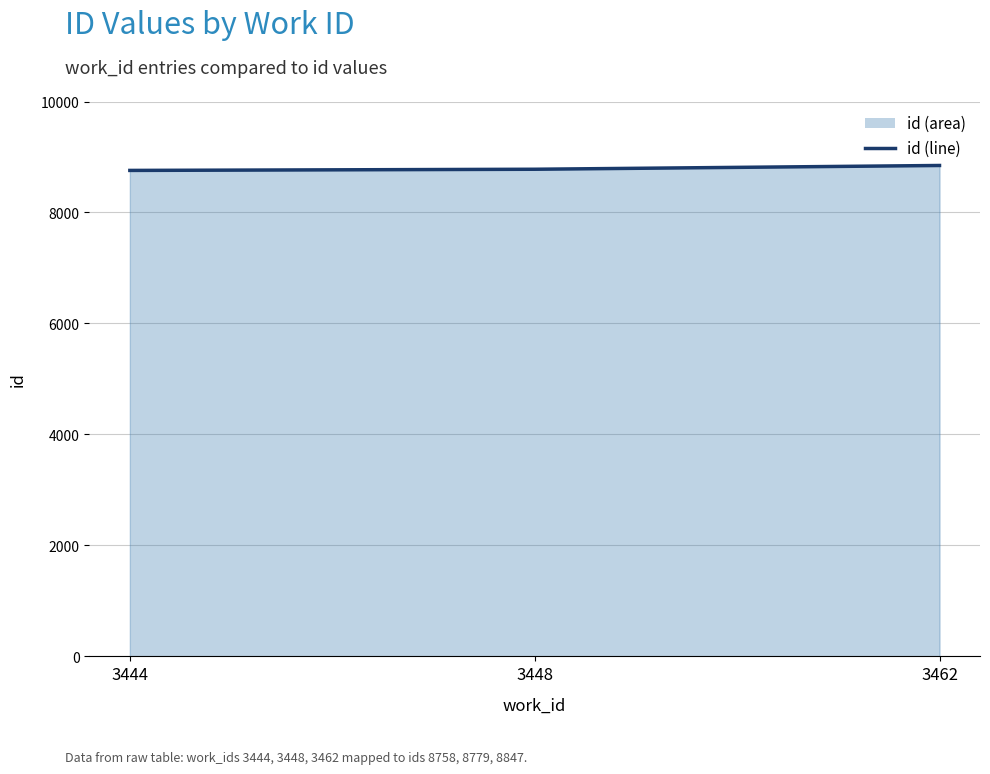

Read the value at 3444.

8758